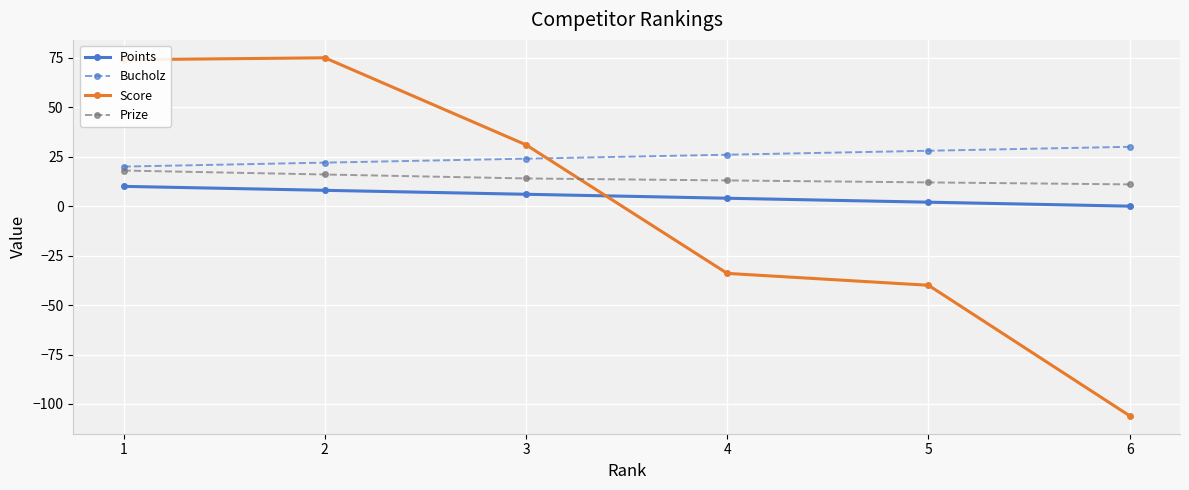

The Prize series shows 13 at 4. True or false?

True